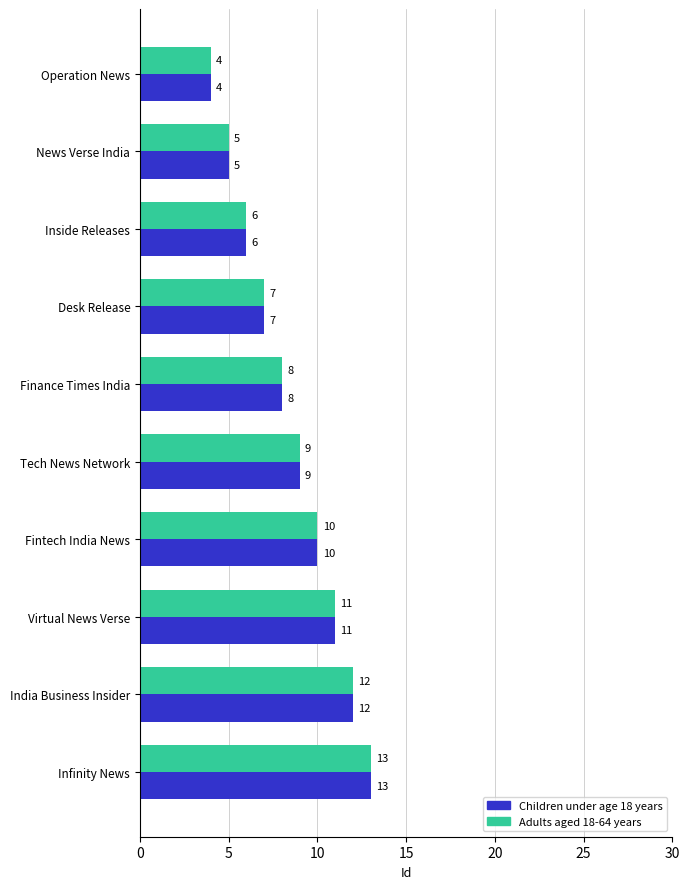

What are all the series names shown in the legend?

Children under age 18 years, Adults aged 18-64 years